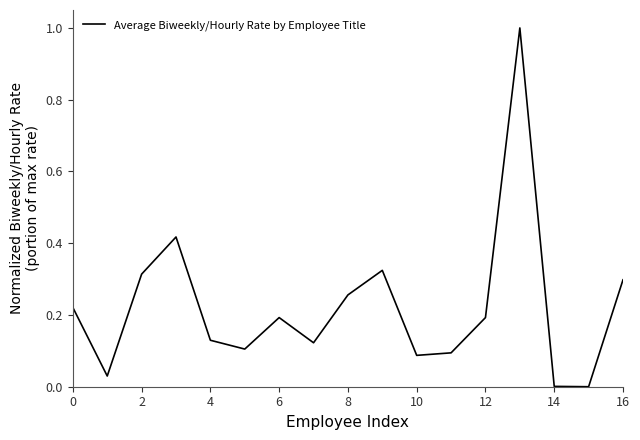

What is the maximum value shown in the chart?

1.0